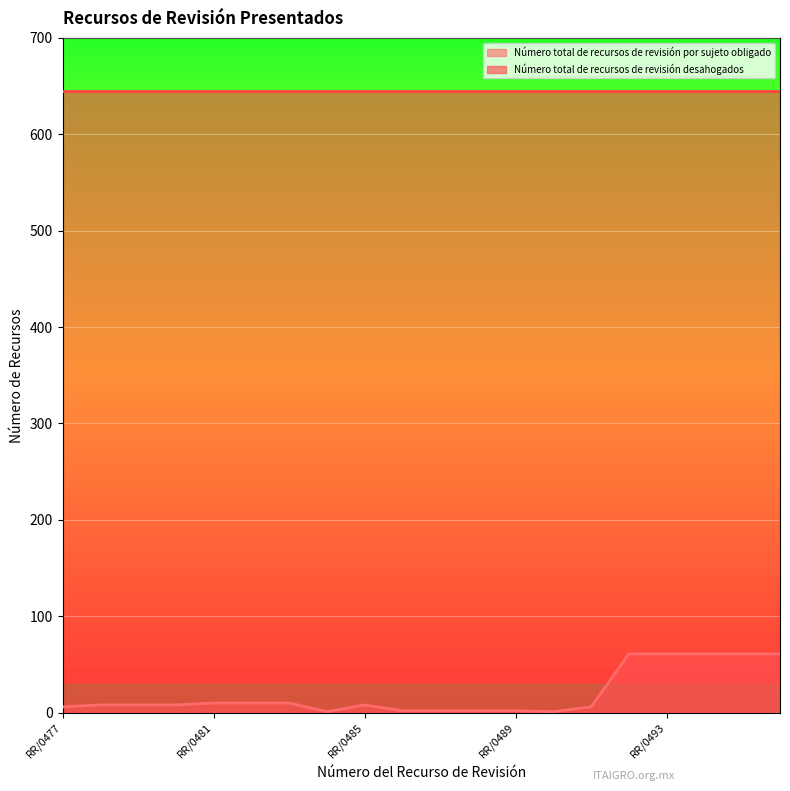

List the labels in order of value, largest first.

RR/0492, RR/0493, RR/0494, RR/0495, RR/0496, RR/0481, RR/0482, RR/0483, RR/0478, RR/0479, RR/0480, RR/0485, RR/0477, RR/0491, RR/0486, RR/0487, RR/0488, RR/0489, RR/0484, RR/0490